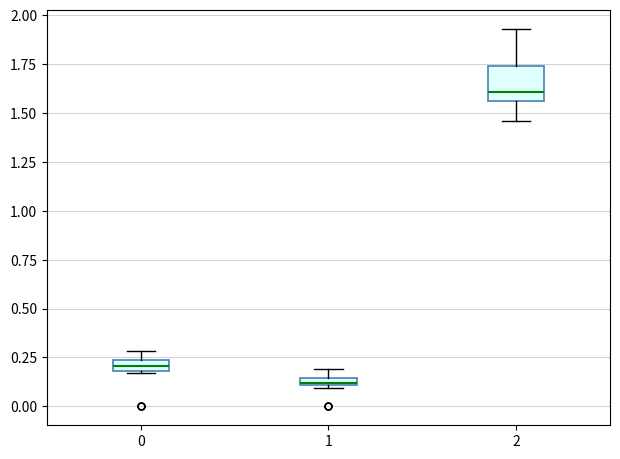

Comparing the boxes themselves (not the whiskers), which one is the tallest?

2